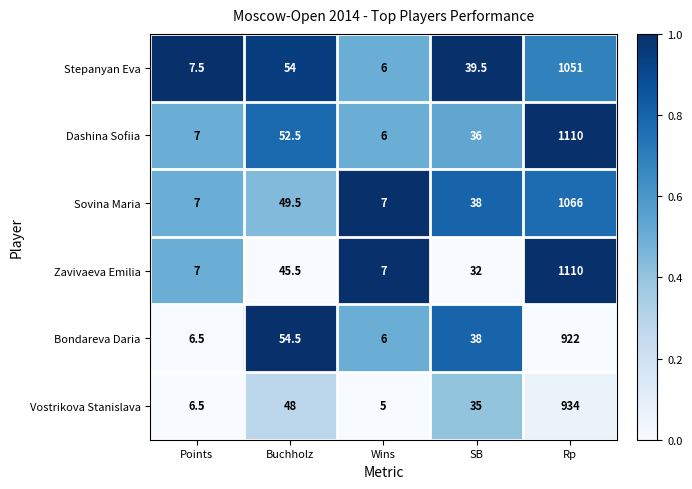

What is the difference between the maximum and minimum values in the Vostrikova Stanislava series?

929.0